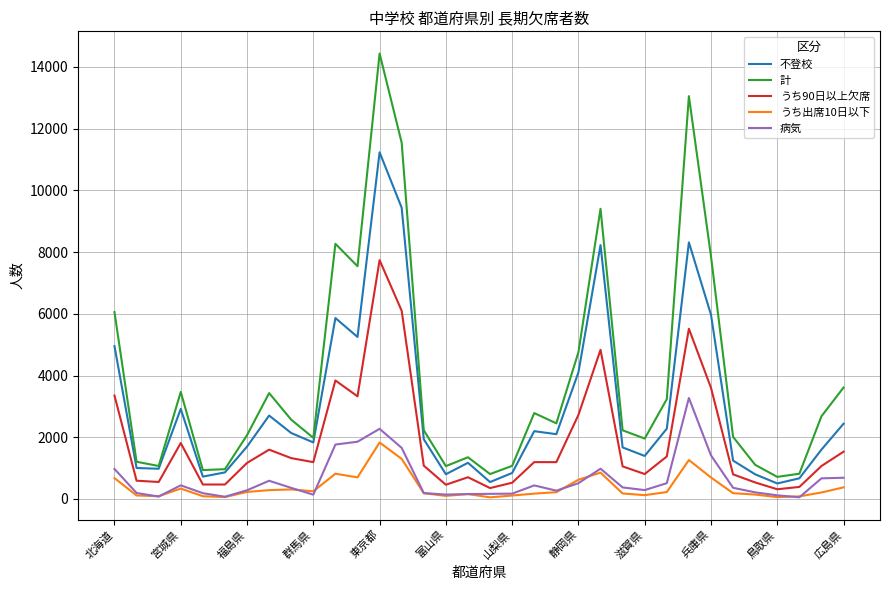

True or false: 計 and うち出席10日以下 intersect in this chart.

False